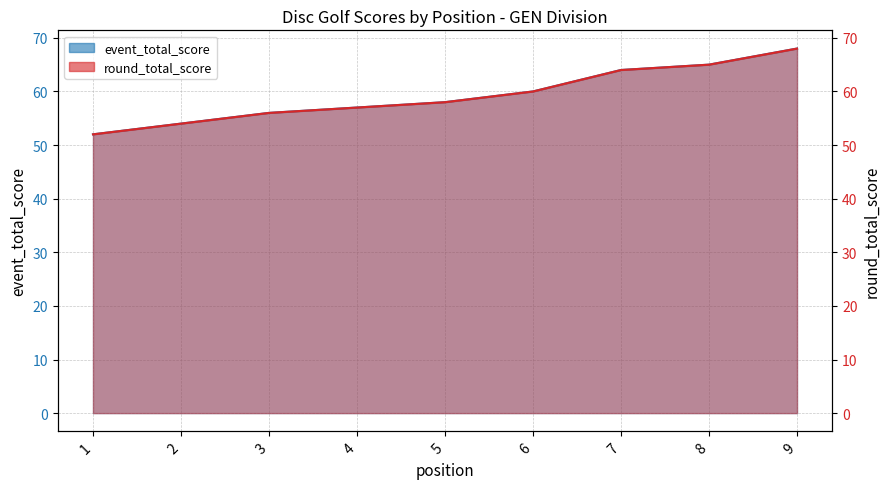

What is the value of the event_total_score point at the 5th from the left?

58